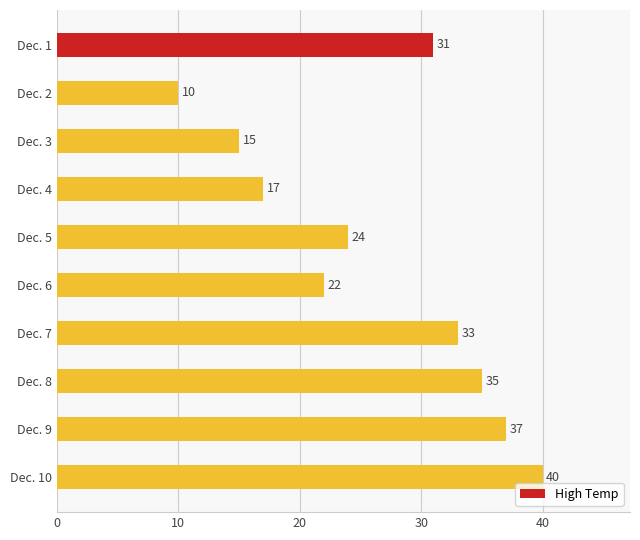

What is the average value?

26